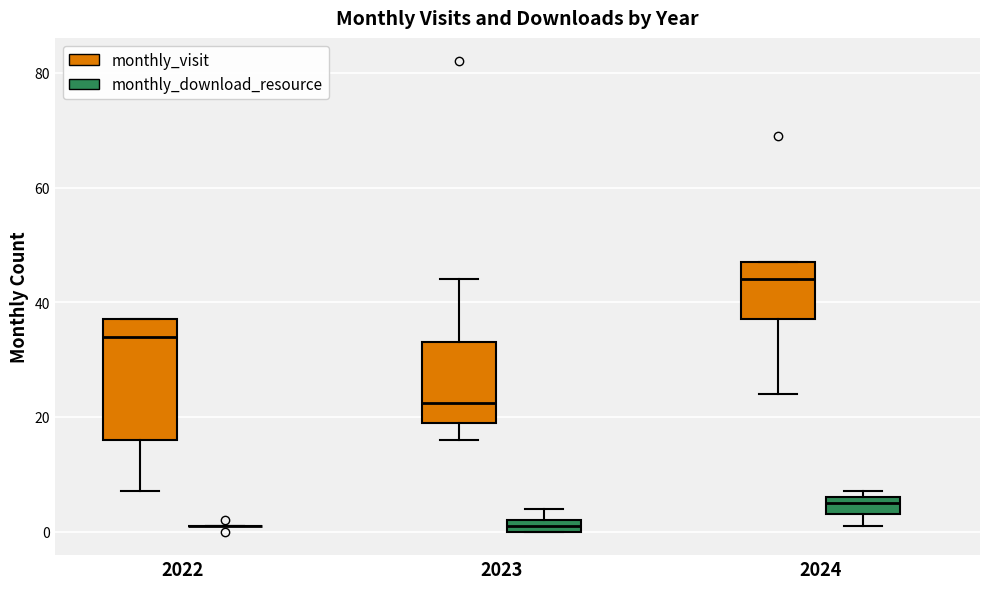

Comparing the boxes themselves (not the whiskers), which one is the tallest?

2022 (monthly_visit)